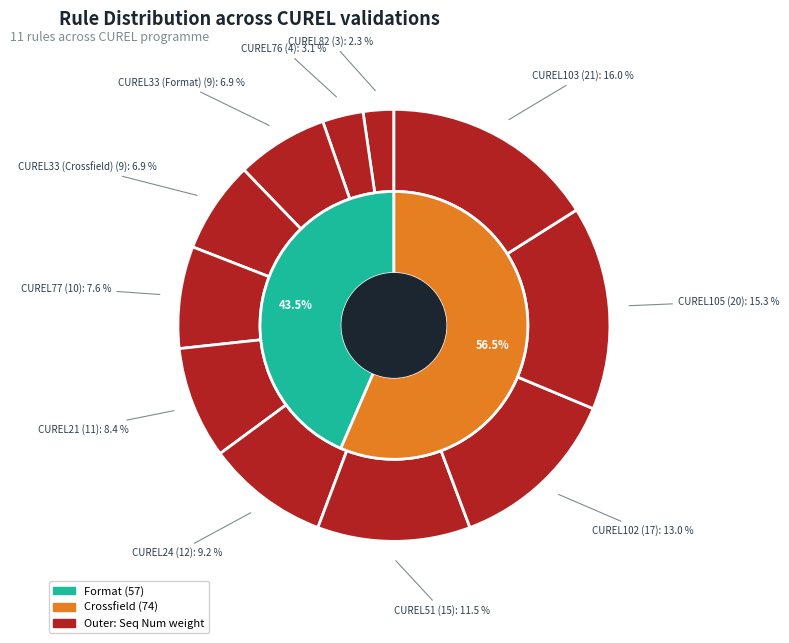

How many segments does this pie chart have?

11